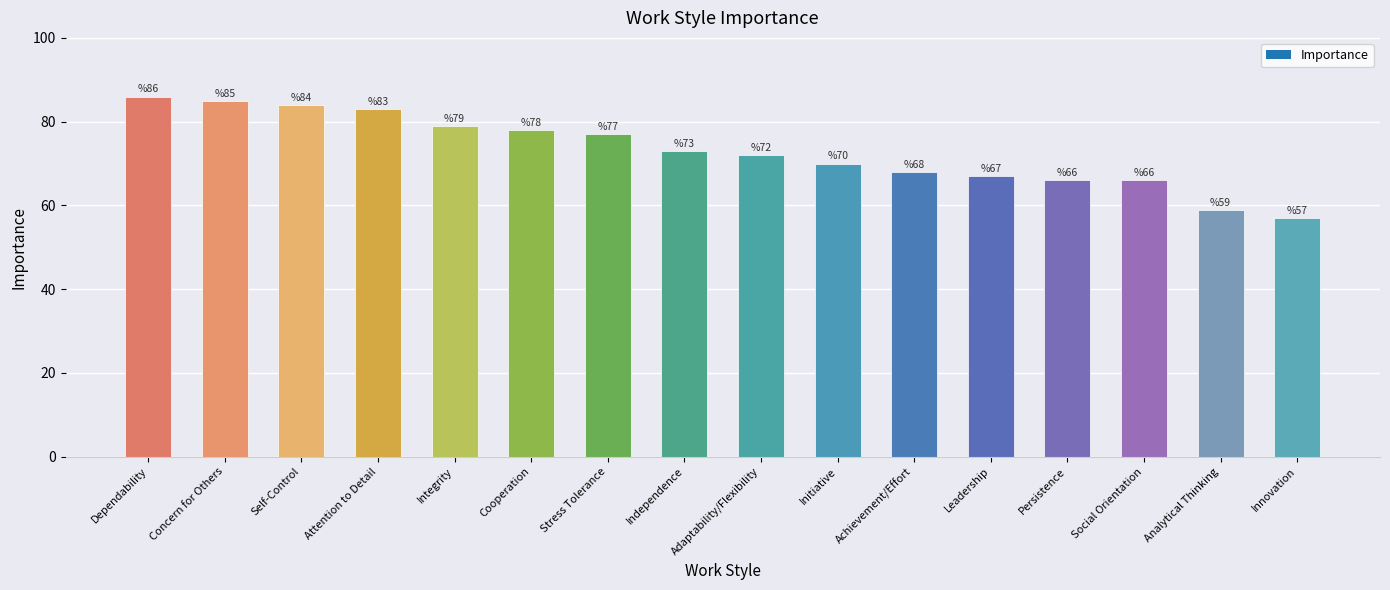

Count the number of categories in the chart.

16